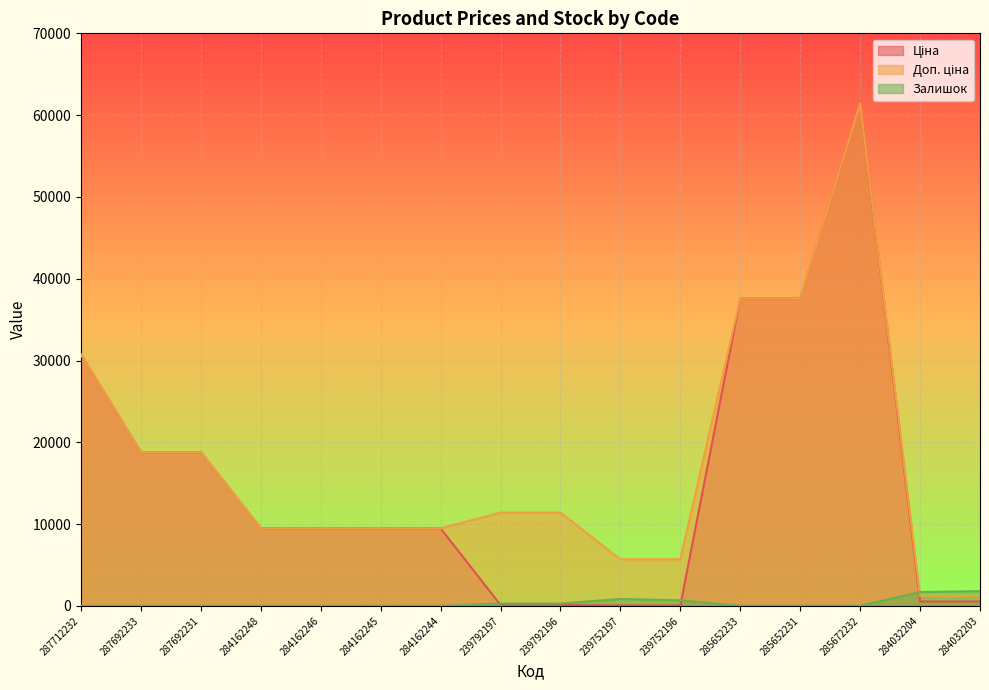

What is the sum of the Ціна values at 284162246 and 239792196?

9594.2